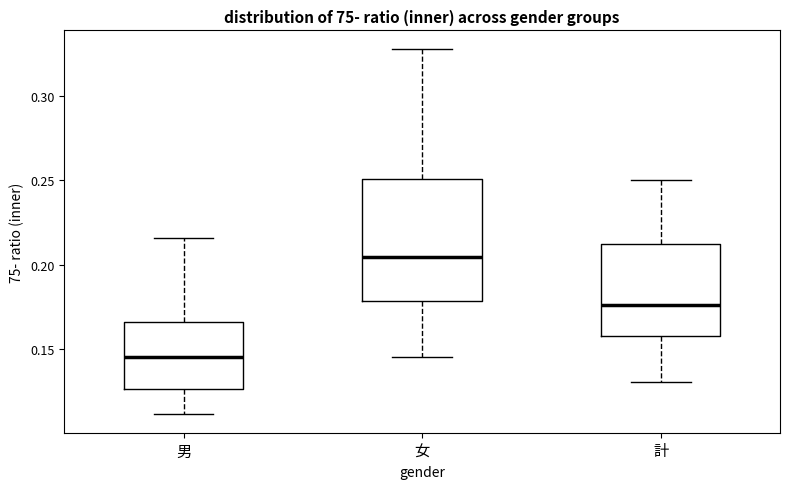

Reading left to right, transcribe this box plot: for each box, give where its median line is, the range the box spans, and where its two whiskers end, as read against the y-axis. The values are not printed on the chart, so give them approximately, as read against the axis.

男: median 0.145, box 0.125 to 0.165, whiskers 0.110 to 0.215
女: median 0.205, box 0.180 to 0.250, whiskers 0.145 to 0.330
計: median 0.175, box 0.160 to 0.210, whiskers 0.130 to 0.250